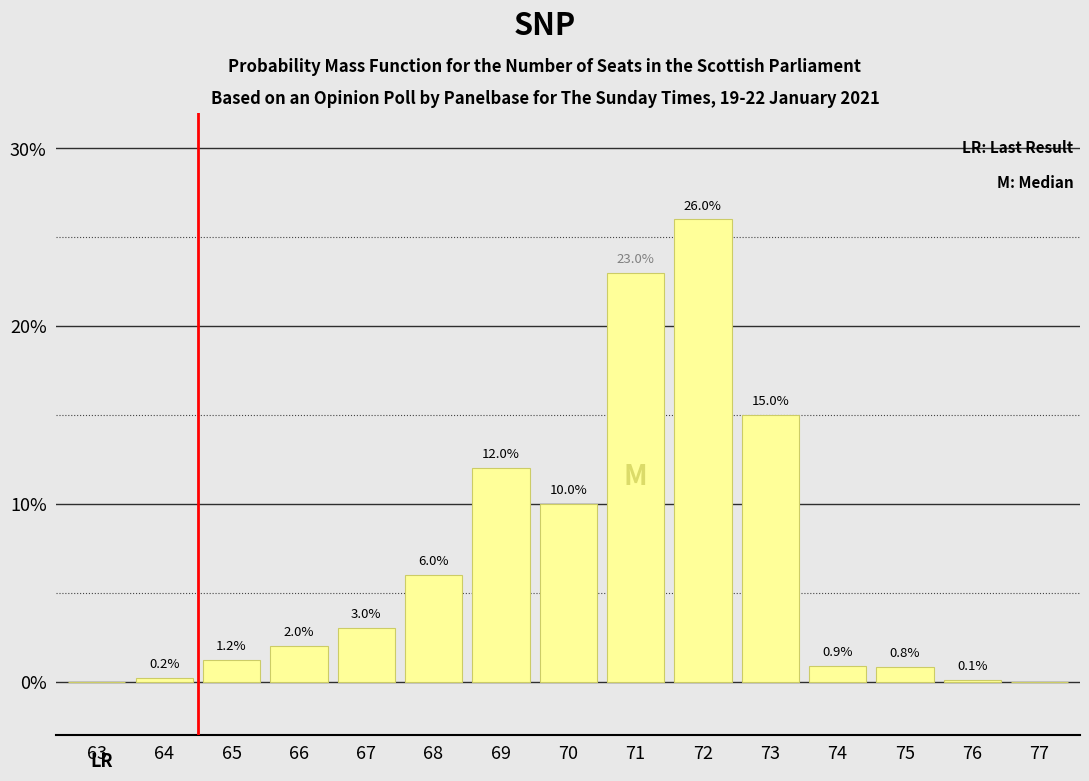

Reading right to left, transcribe all the data shown in this chart.

77=0.0	76=0.1	75=0.8	74=0.9	73=15.0	72=26.0	71=23.0	70=10.0	69=12.0	68=6.0	67=3.0	66=2.0	65=1.2	64=0.2	63=0.0